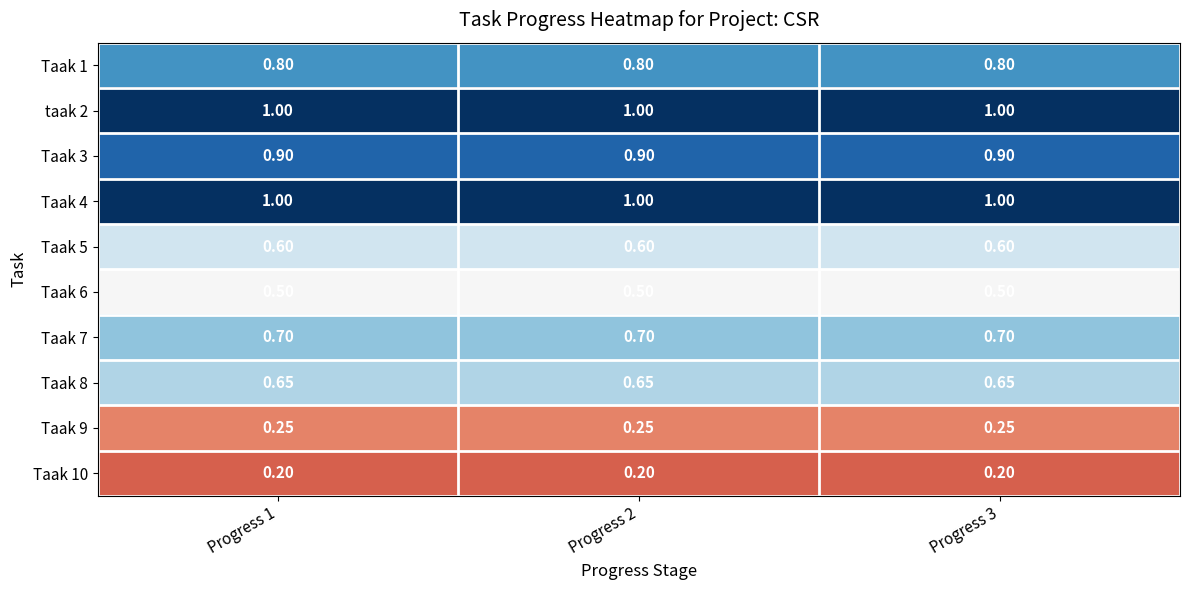

Is the value of Taak 6 at Progress 3 greater than the value of Taak 3 at Progress 2?

No